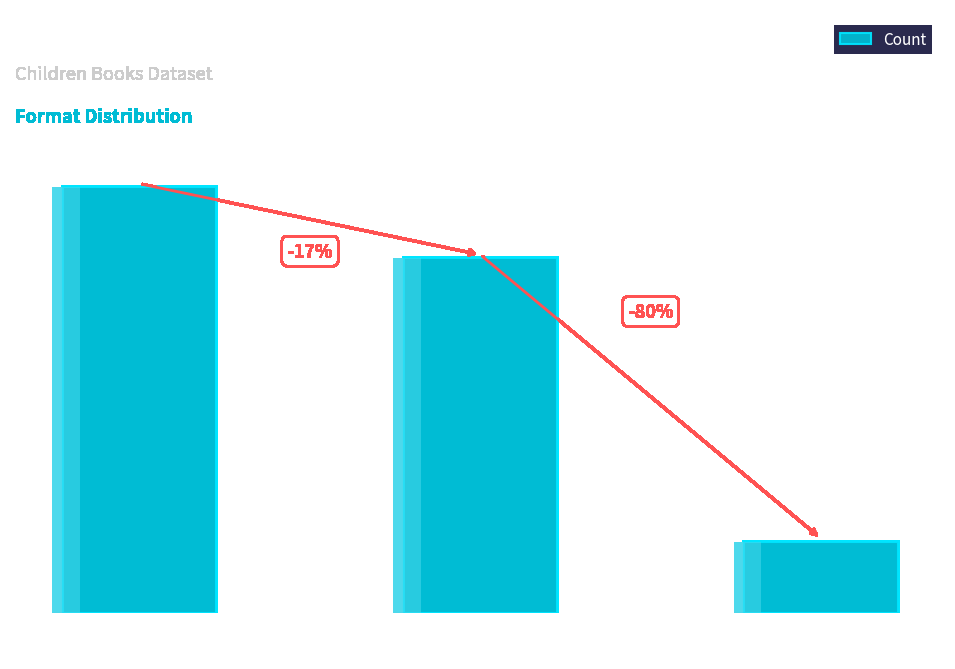

What is the label of the 1st bar from the left?

Hardcover